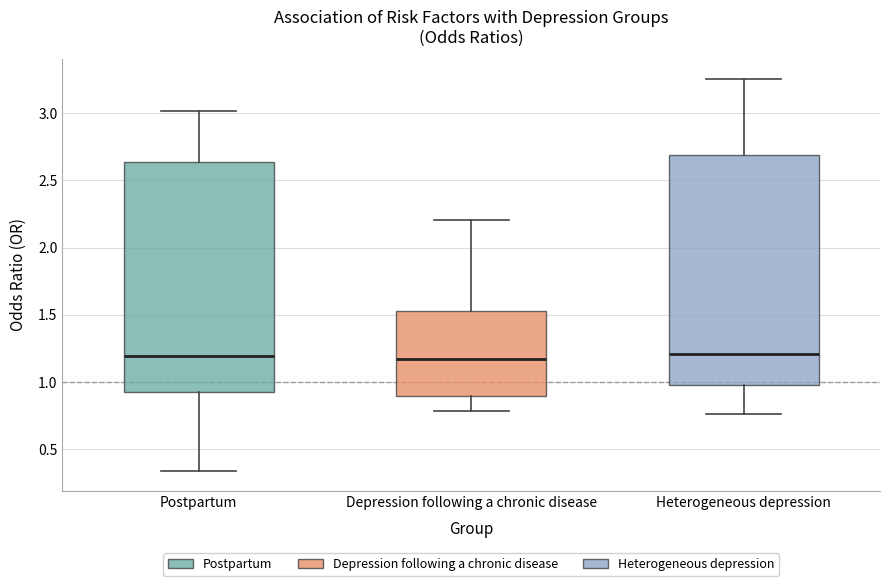

Reading left to right, transcribe this box plot: for each box, give where its median line is, the range the box spans, and where its two whiskers end, as read against the y-axis. The values are not printed on the chart, so give them approximately, as read against the axis.

Postpartum: median 1.20, box 0.95 to 2.65, whiskers 0.35 to 3.00
Depression following a chronic disease: median 1.15, box 0.90 to 1.55, whiskers 0.80 to 2.20
Heterogeneous depression: median 1.20, box 1.00 to 2.70, whiskers 0.75 to 3.25